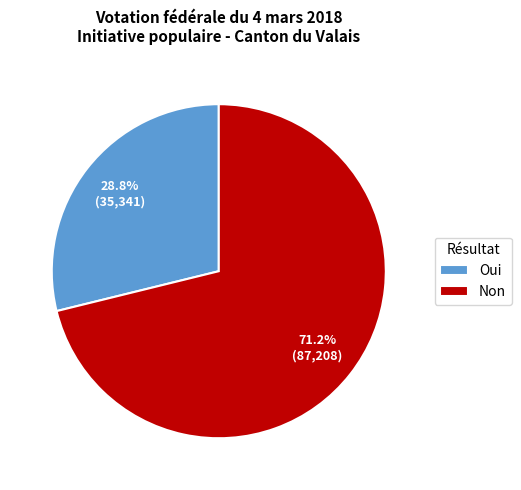

What percentage is NOT represented by Oui?

71.2%